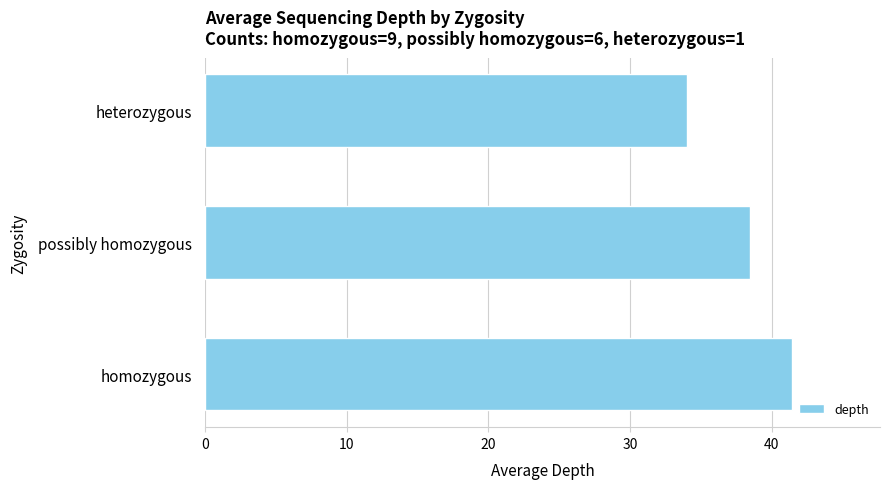

The value at homozygous is 66.8. True or false?

False